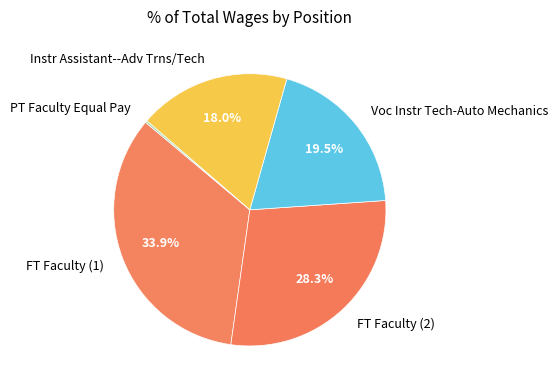

Which has a higher value, FT Faculty (2) or FT Faculty (1)?

FT Faculty (1)